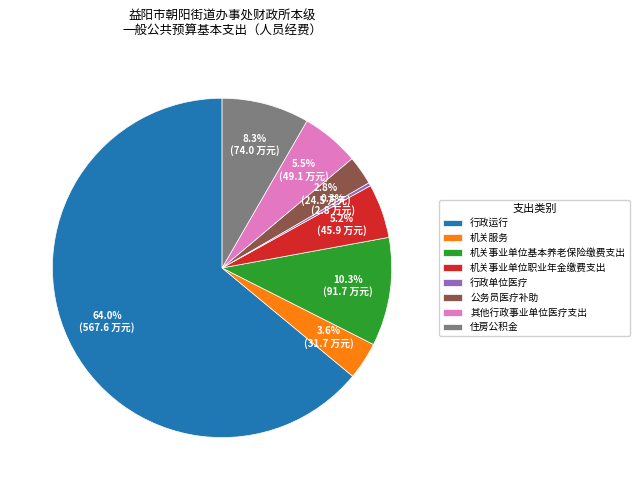

Which has a higher value, 住房公积金 or 公务员医疗补助?

住房公积金